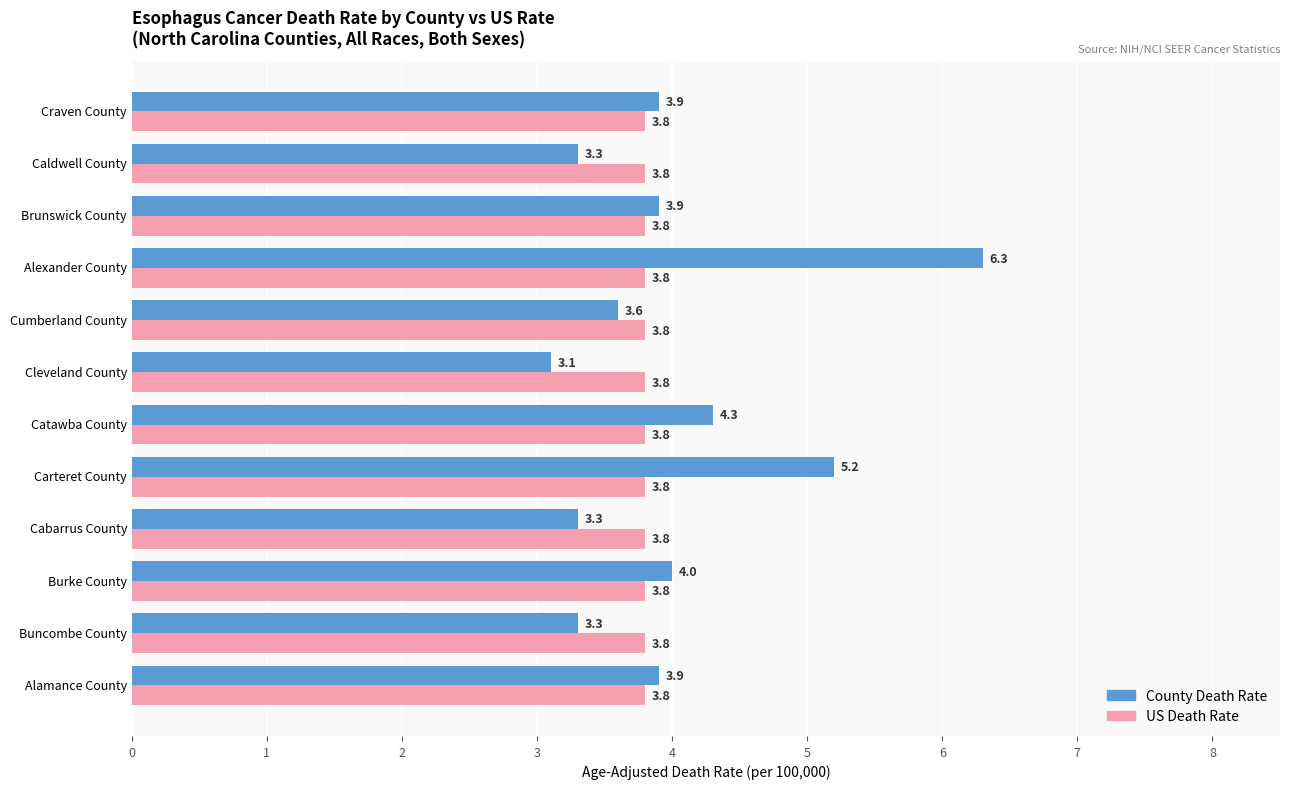

What is the spread (max minus min) of values at Buncombe County?

0.5